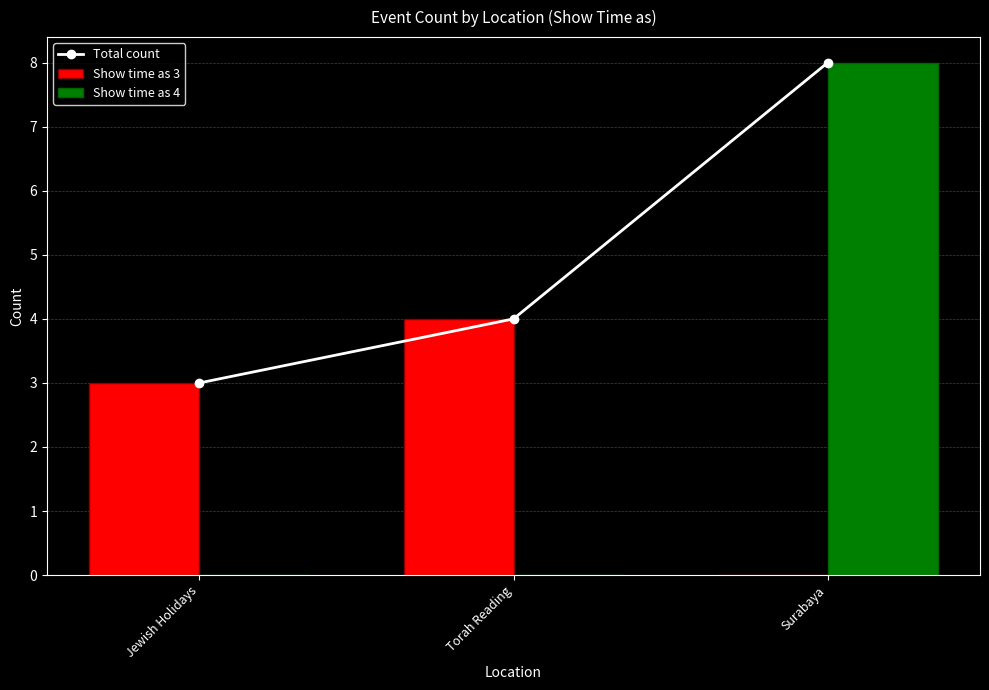

The value of Show time as 4 at Jewish Holidays is 4. True or false?

False